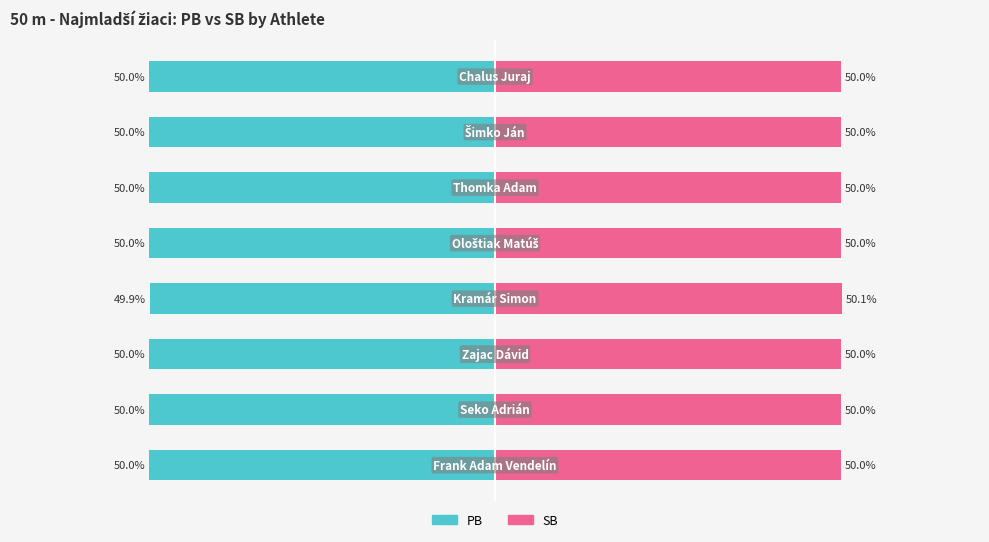

Rank the series by their maximum value, from lowest to highest.

PB, SB